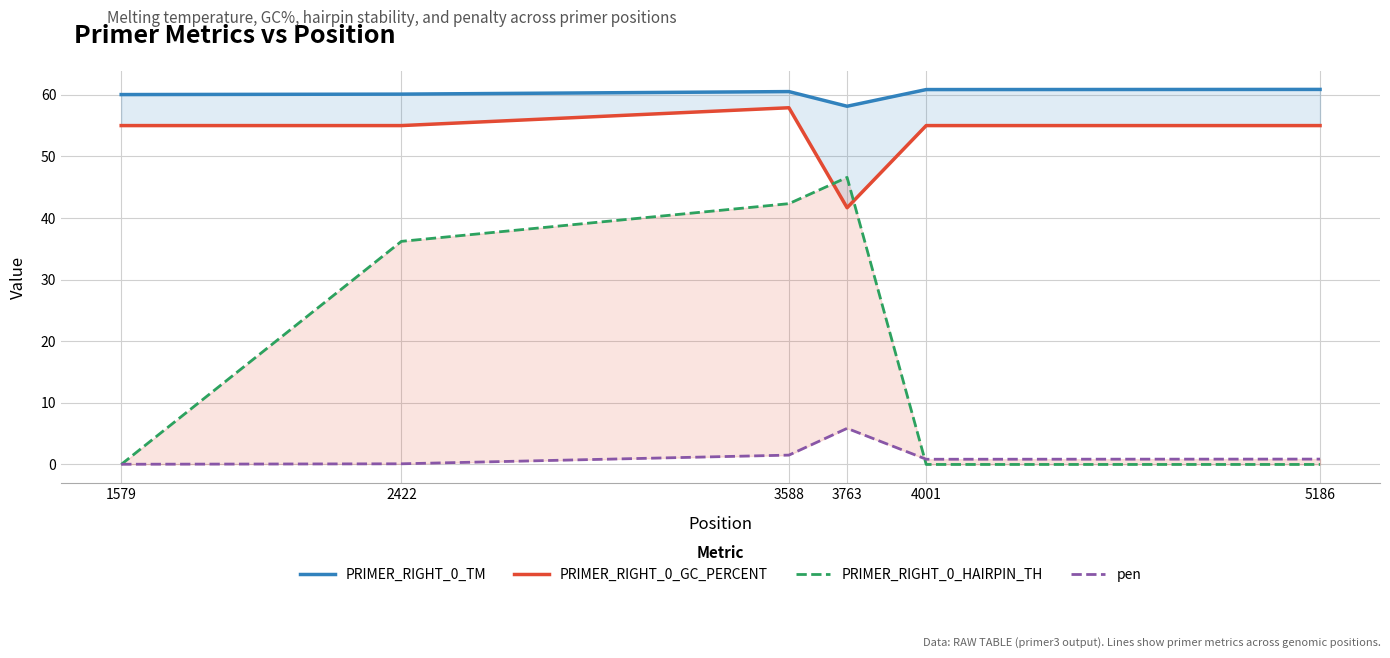

The PRIMER_RIGHT_0_TM series shows 108.6 at 5186. True or false?

False